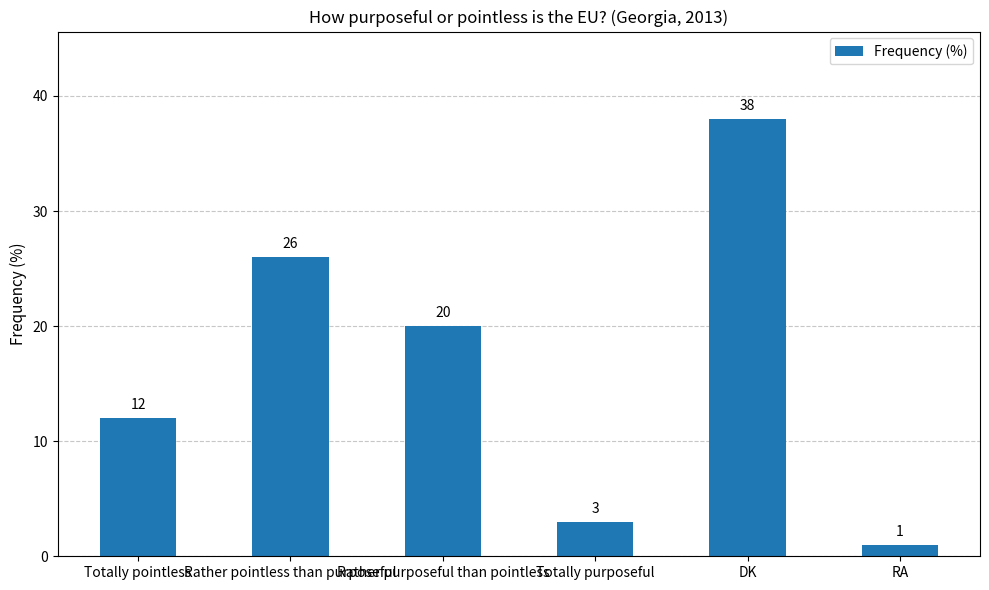

How many values are below 20?

3